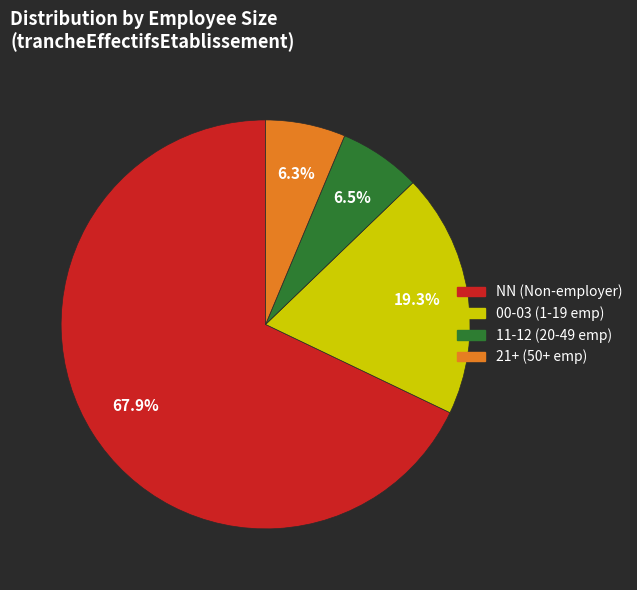

Does any single category account for the majority?

Yes